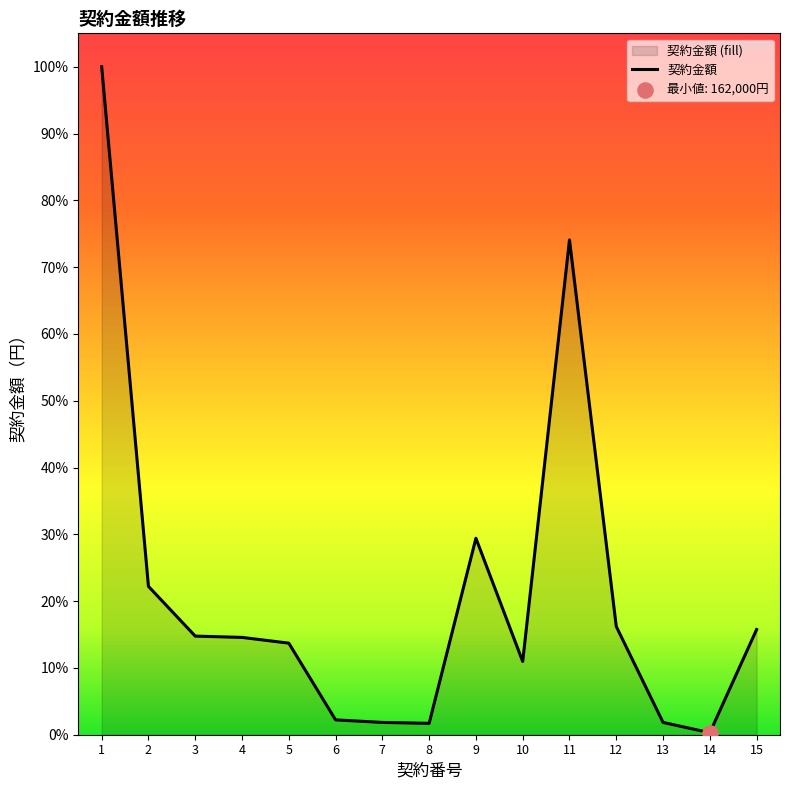

Which has a higher value, 9 or 6?

9